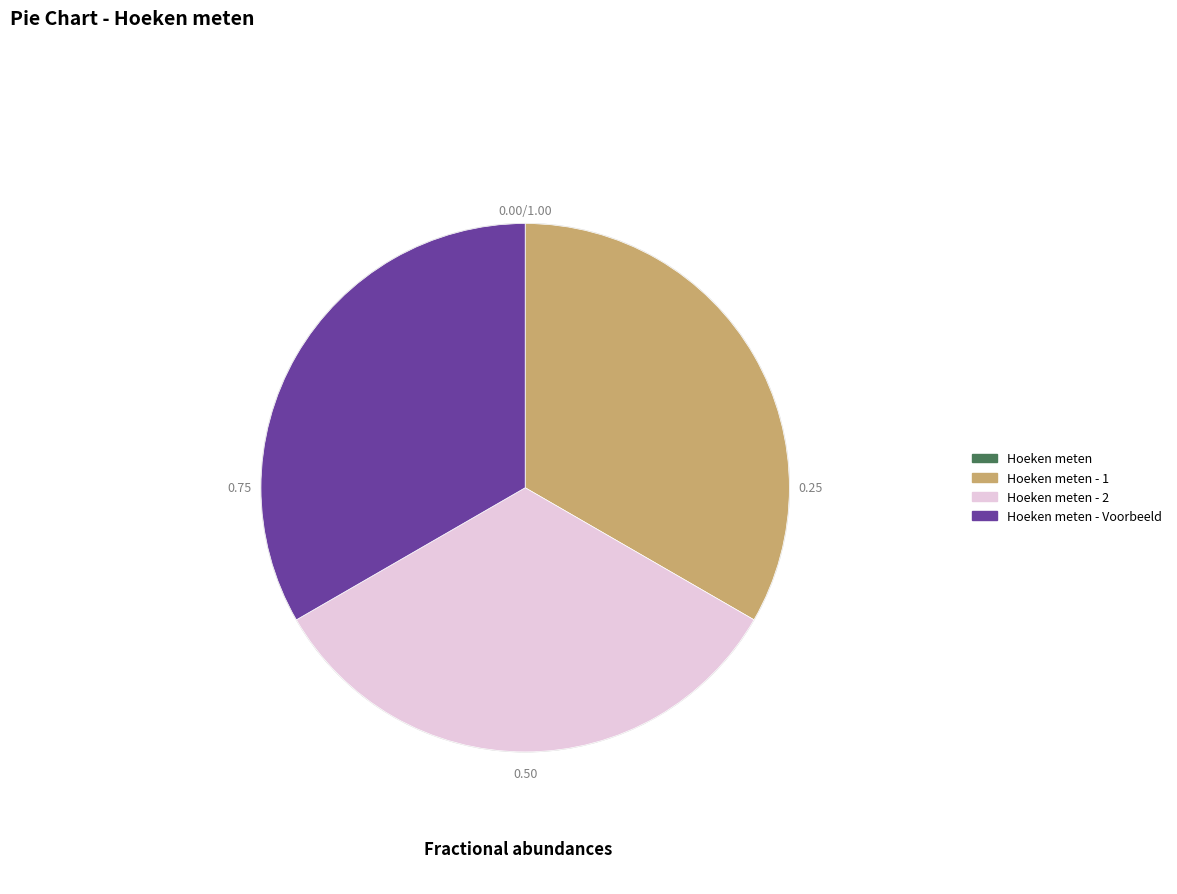

Is there any slice that represents more than half of the pie?

No